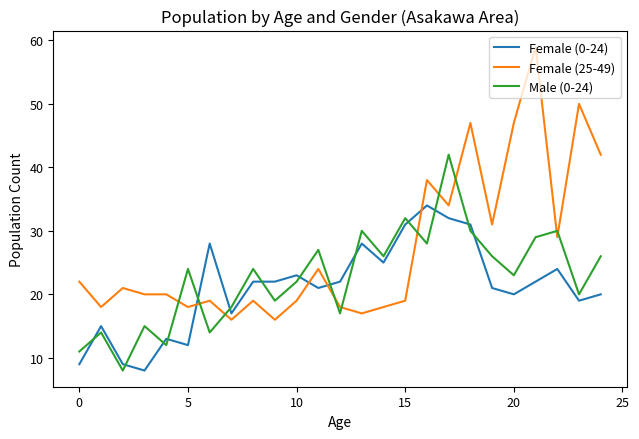

Rank the series by their maximum value, from lowest to highest.

Female (0-24), Male (0-24), Female (25-49)